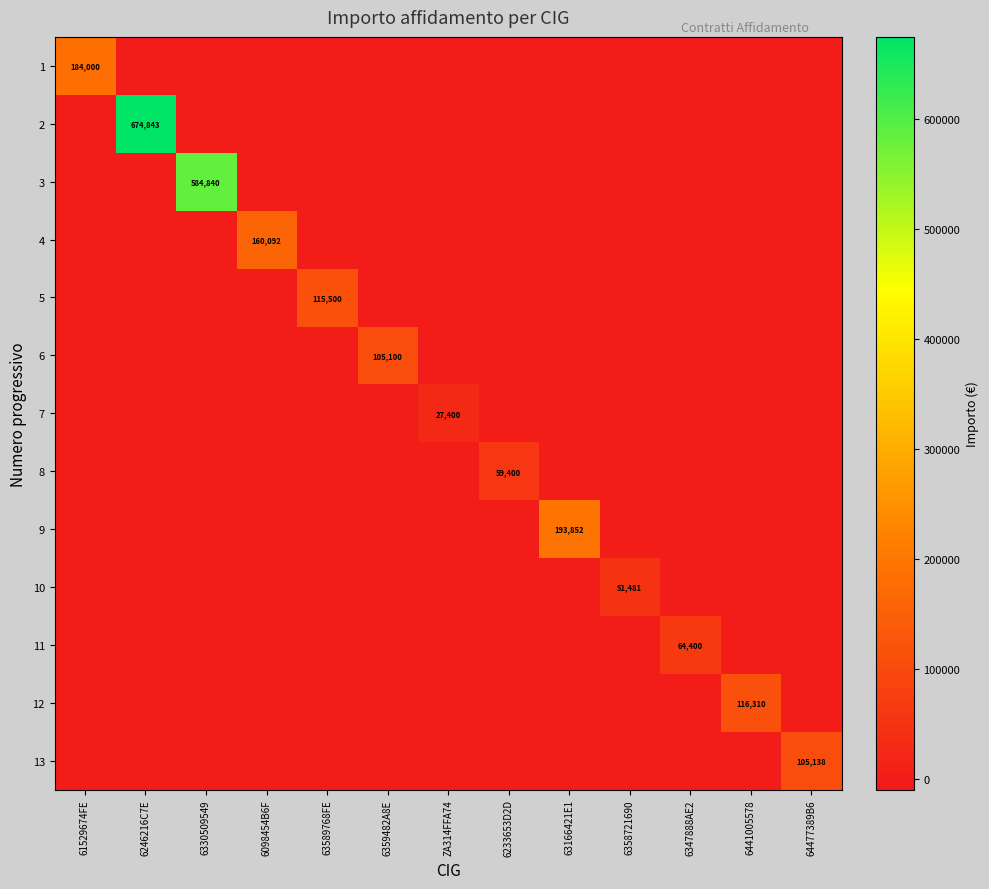

Between 6359482A8E and 6358721690, which is larger?

6359482A8E